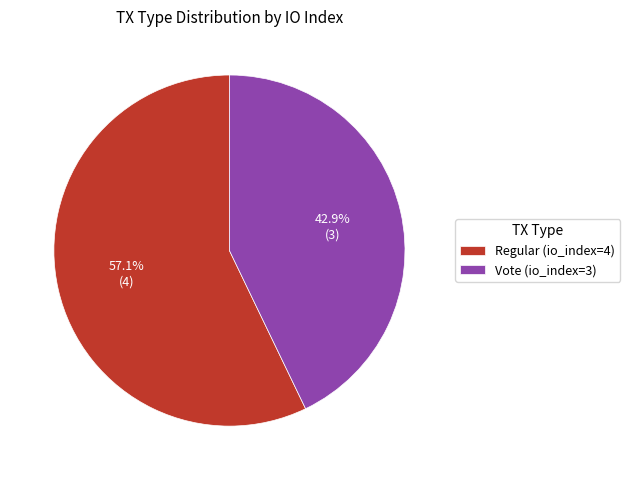

What portion of the pie excludes Vote (io_index=3)?

57.1%